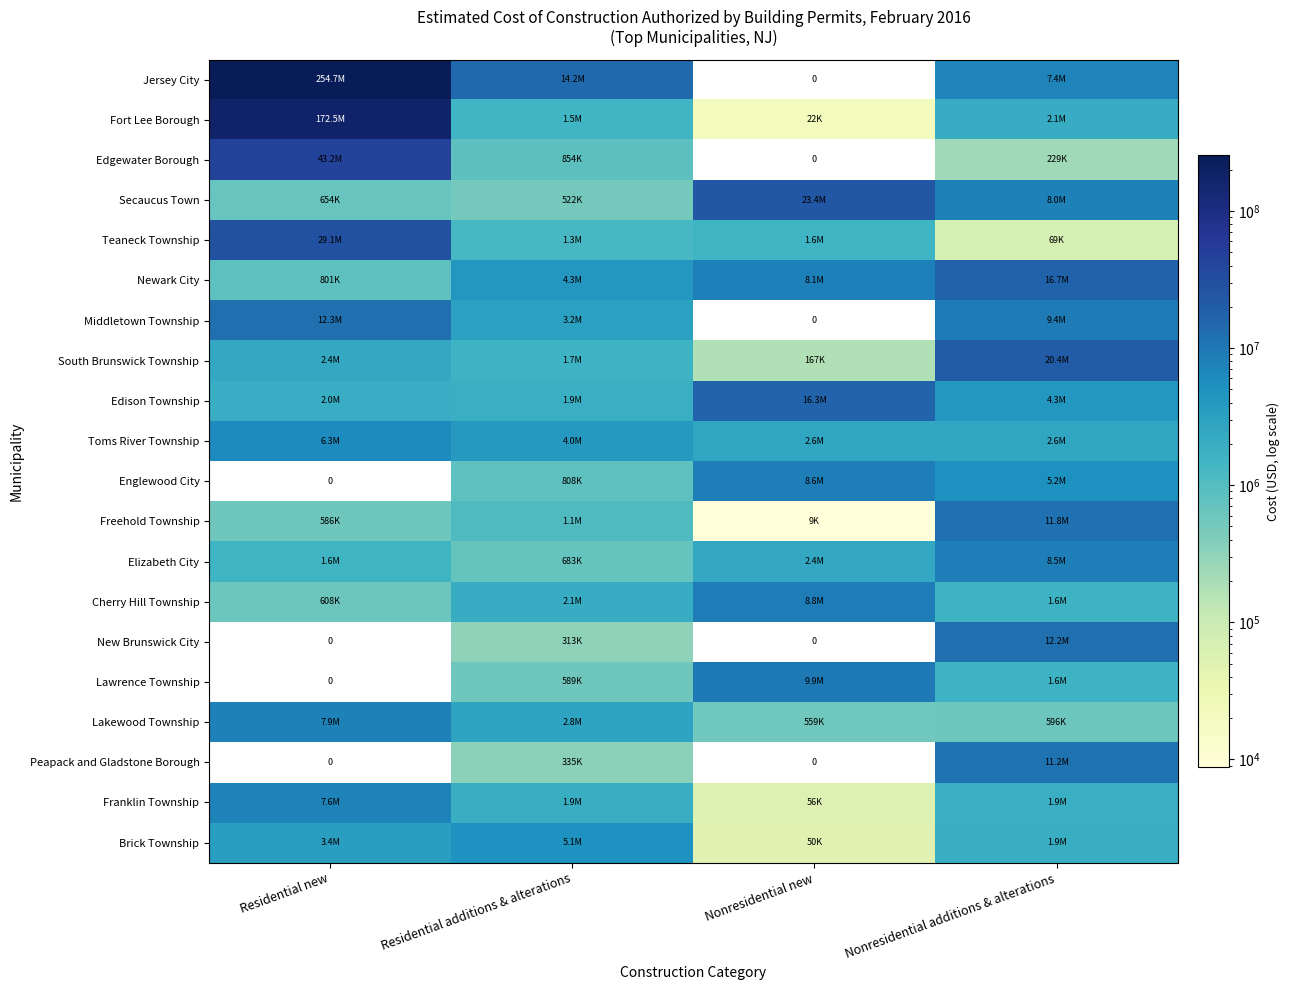

Is it true that South Brunswick Township equals 4029370 at Residential new?

False